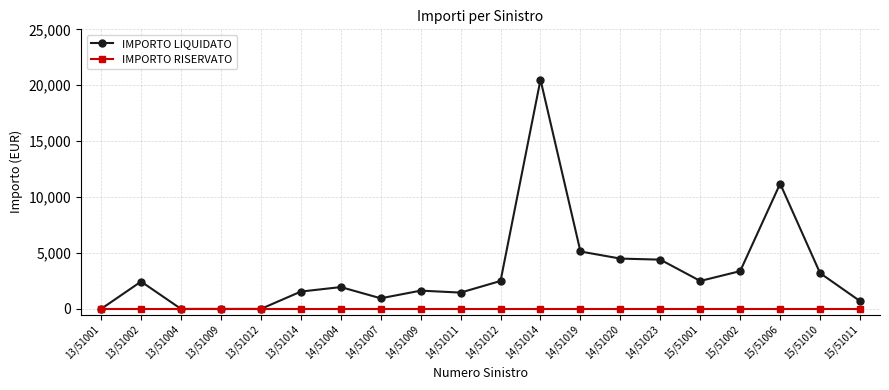

List the series in order of their overall mean, lowest first.

IMPORTO RISERVATO, IMPORTO LIQUIDATO